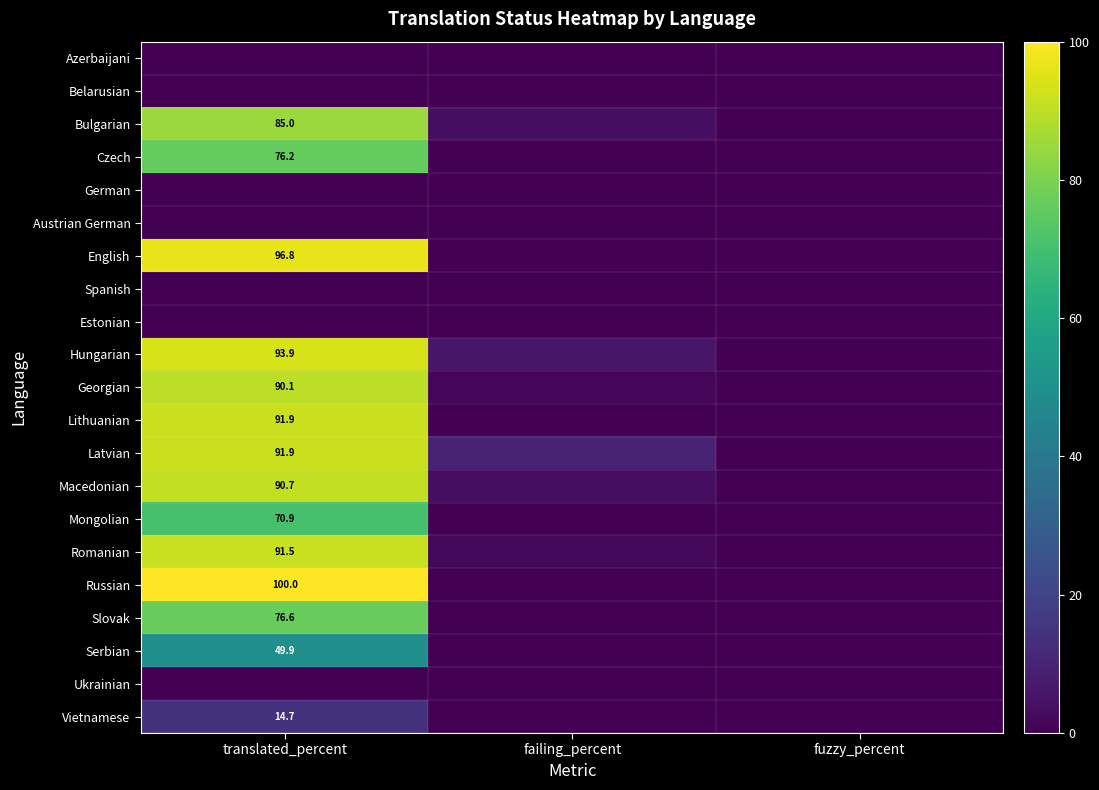

What is the difference between the highest and lowest values at translated_percent?

100.0